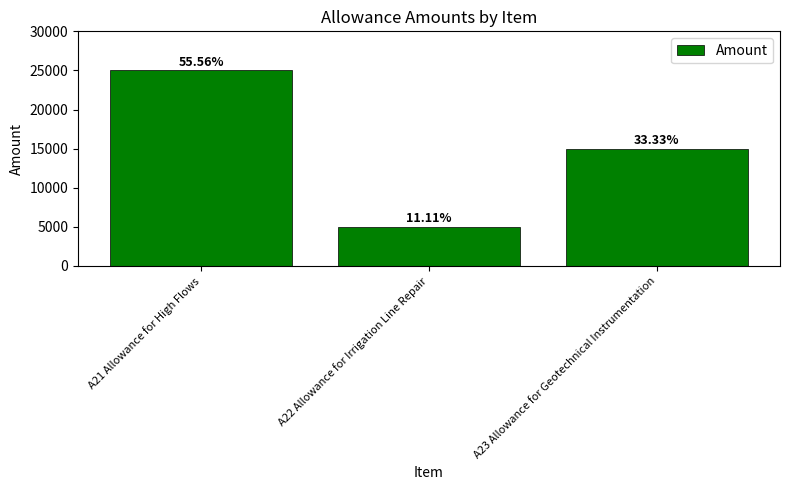

Are the bars horizontal?

No